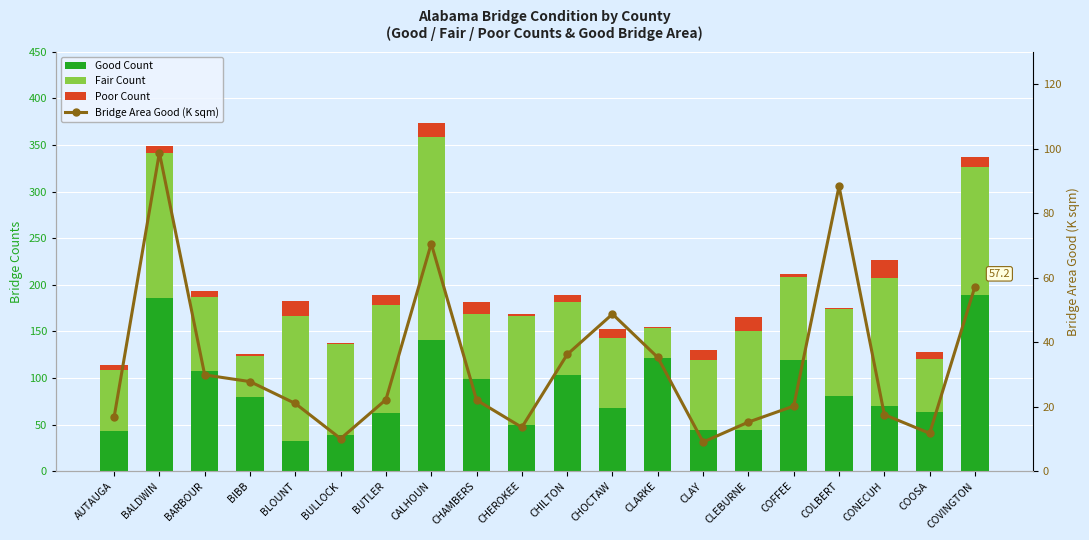

List the series in order of their peak value, highest first.

Fair Count, Good Count, Bridge Area Good (K sqm), Poor Count